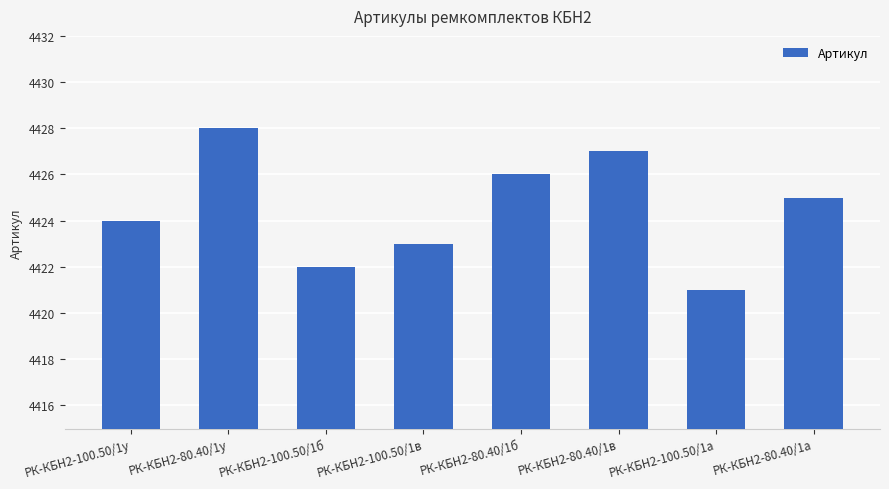

Which has a higher value, РК-КБН2-100.50/1у or РК-КБН2-100.50/1в?

РК-КБН2-100.50/1у